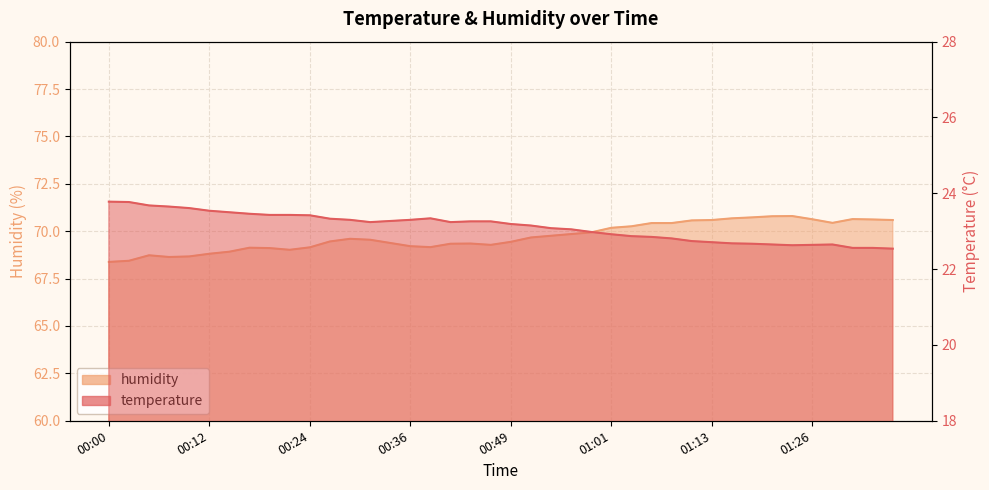

In humidity, how many points are higher than both neighbors (excluding endpoints)?

6